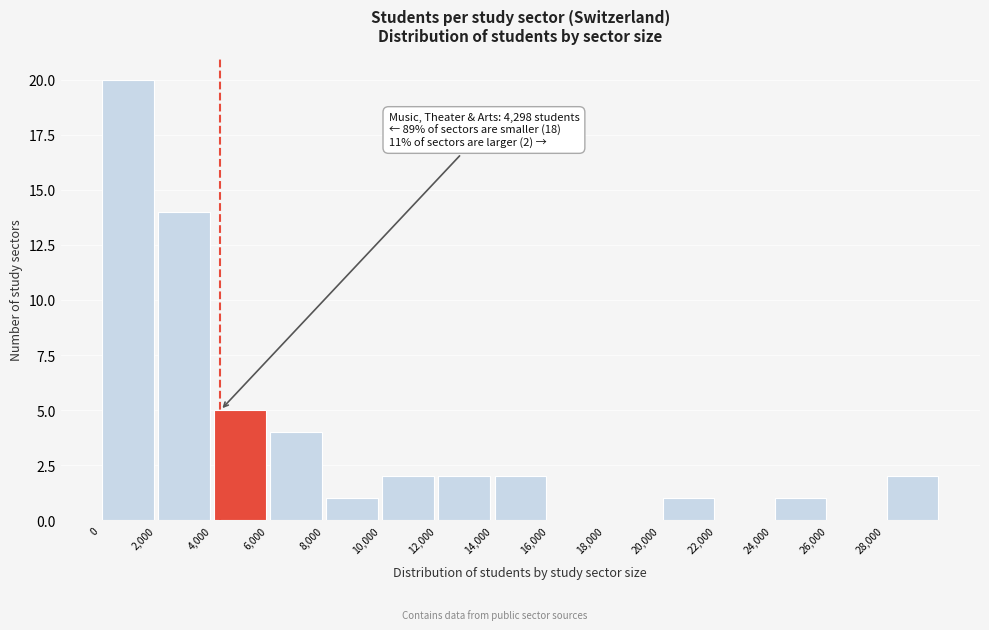

Over which range of the x-axis is the bar tallest?

0 to 2000